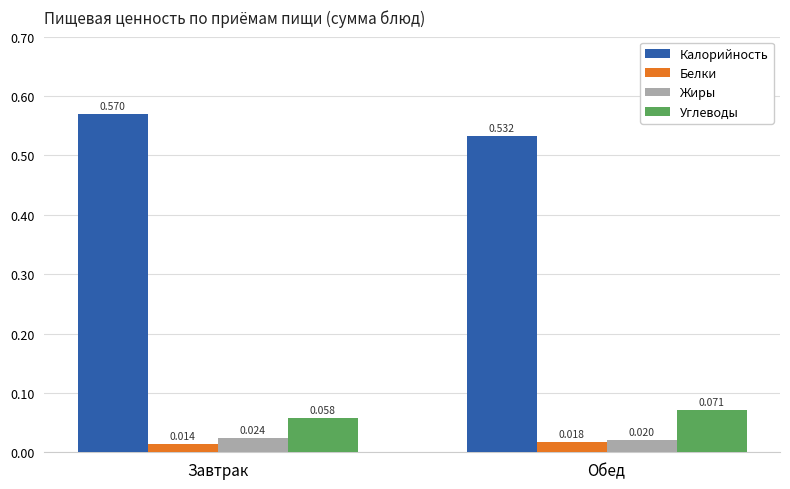

Rank the series at Завтрак from lowest to highest value.

Белки, Жиры, Углеводы, Калорийность